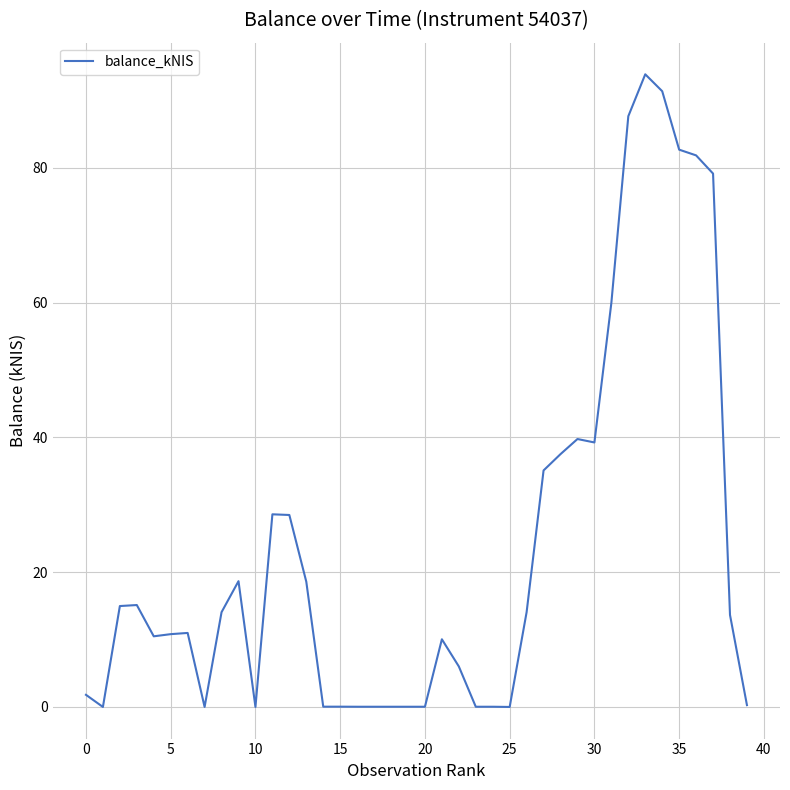

What is the maximum value shown in the chart?

93.9